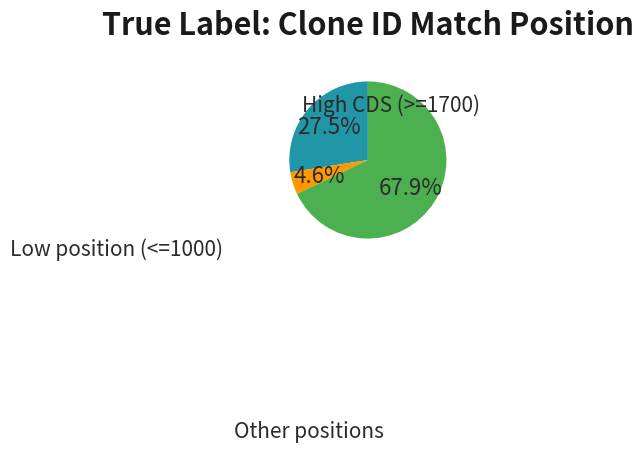

To the nearest percent, what is the difference between the largest and smallest slice percentages?

63%